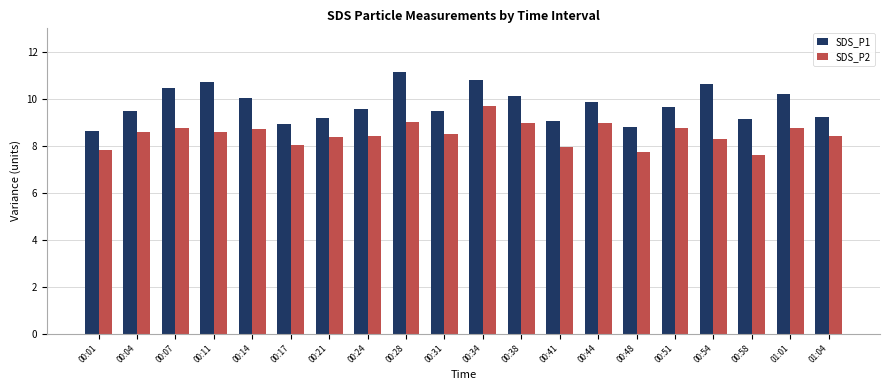

Which series has the widest spread of values?

SDS_P1